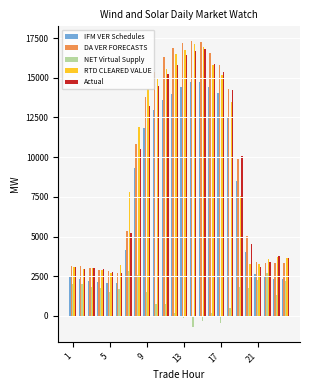

What is the minimum value for IFM VER Schedules?

2044.3